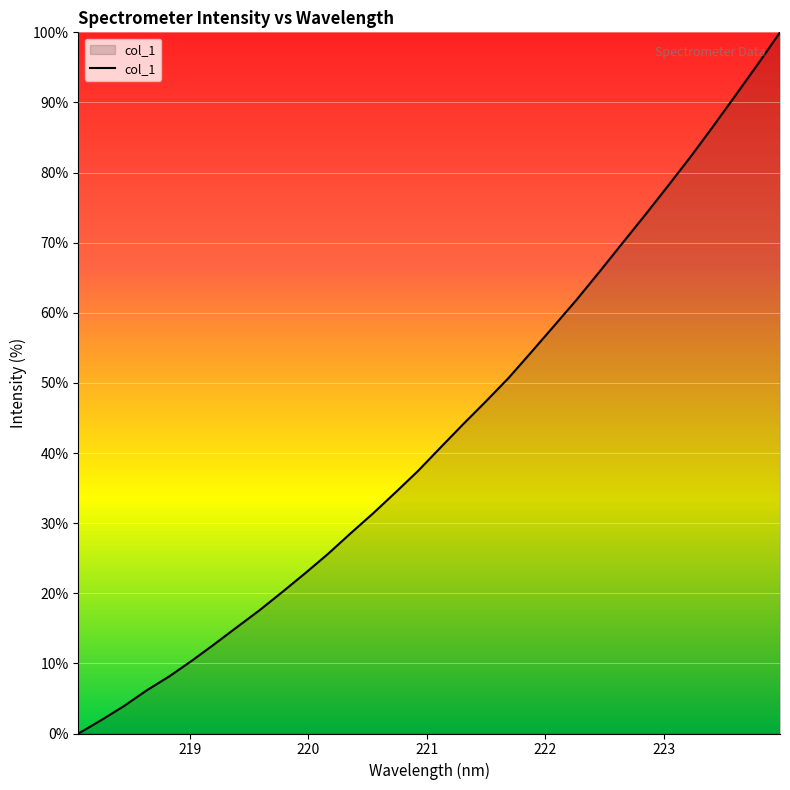

What is the greatest value displayed?

100.0